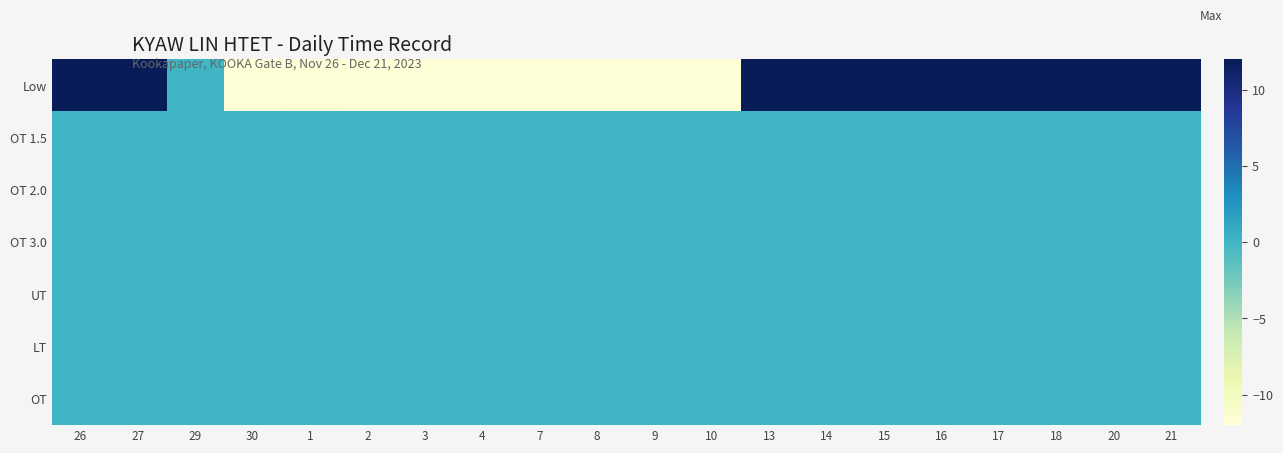

Reading left to right, transcribe all the data shown in this chart.

Low: 26=12.1	27=12.1	29=0.0	30=-11.8	1=-11.8	2=-11.9	3=-11.9	4=-11.8	7=-11.9	8=-11.9	9=-11.9	10=-11.8	13=12.1	14=12.1	15=12.1	16=12.1	17=12.1	18=12.1	20=12.1	21=12.1
OT 1.5: 26=0.0	27=0.0	29=0.0	30=0.0	1=0.0	2=0.0	3=0.0	4=0.0	7=0.0	8=0.0	9=0.0	10=0.0	13=0.0	14=0.0	15=0.0	16=0.0	17=0.0	18=0.0	20=0.0	21=0.0
OT 2.0: 26=0.0	27=0.0	29=0.0	30=0.0	1=0.0	2=0.0	3=0.0	4=0.0	7=0.0	8=0.0	9=0.0	10=0.0	13=0.0	14=0.0	15=0.0	16=0.0	17=0.0	18=0.0	20=0.0	21=0.0
OT 3.0: 26=0.0	27=0.0	29=0.0	30=0.0	1=0.0	2=0.0	3=0.0	4=0.0	7=0.0	8=0.0	9=0.0	10=0.0	13=0.0	14=0.0	15=0.0	16=0.0	17=0.0	18=0.0	20=0.0	21=0.0
UT: 26=0.0	27=0.0	29=0.0	30=0.0	1=0.0	2=0.0	3=0.0	4=0.0	7=0.0	8=0.0	9=0.0	10=0.0	13=0.0	14=0.0	15=0.0	16=0.0	17=0.0	18=0.0	20=0.0	21=0.0
LT: 26=0.0	27=0.0	29=0.0	30=0.0	1=0.0	2=0.0	3=0.0	4=0.0	7=0.0	8=0.0	9=0.0	10=0.0	13=0.0	14=0.0	15=0.0	16=0.0	17=0.0	18=0.0	20=0.0	21=0.0
OT: 26=0.0	27=0.0	29=0.0	30=0.0	1=0.0	2=0.0	3=0.0	4=0.0	7=0.0	8=0.0	9=0.0	10=0.0	13=0.0	14=0.0	15=0.0	16=0.0	17=0.0	18=0.0	20=0.0	21=0.0